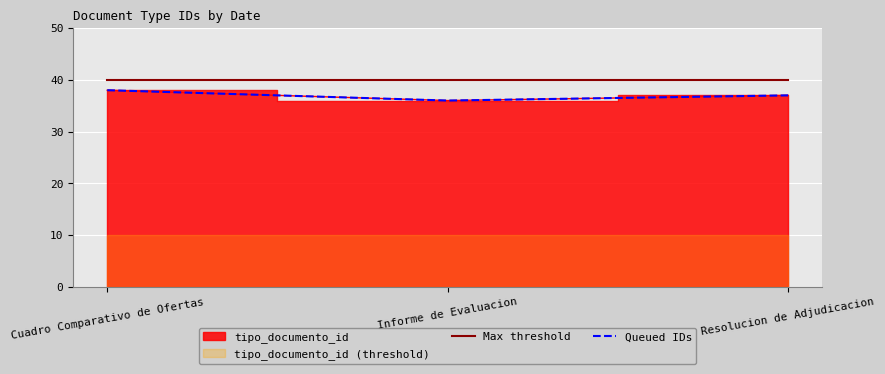

What is the highest value of the Queued IDs series?

38